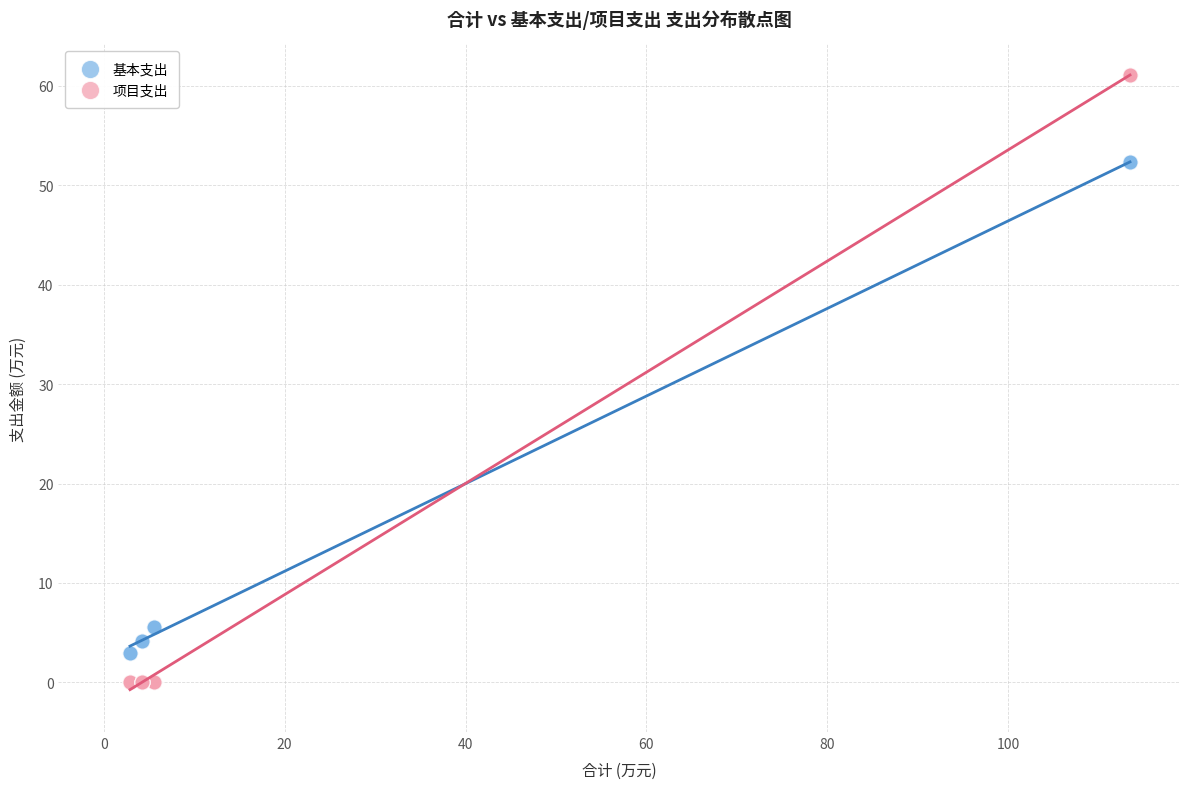

Which series contains the lowest Y value?

项目支出